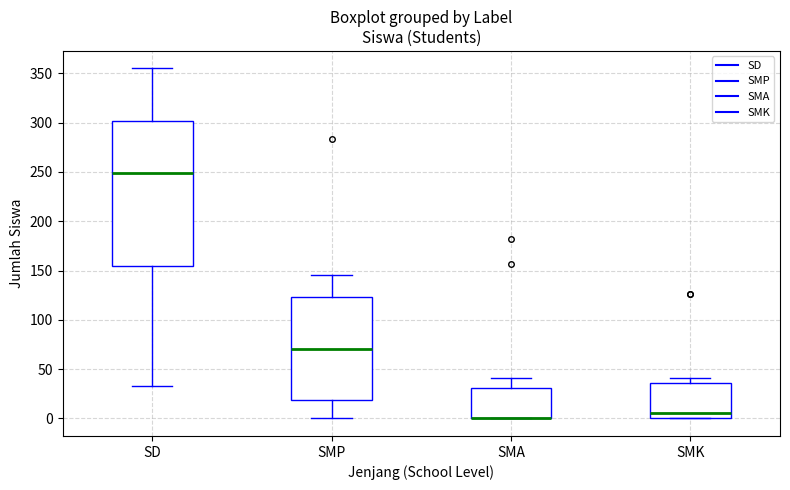

Reading left to right, transcribe this box plot: for each box, give where its median line is, the range the box spans, and where its two whiskers end, as read against the y-axis. The values are not printed on the chart, so give them approximately, as read against the axis.

SD: median 250, box 155 to 300, whiskers 35 to 355
SMP: median 70, box 20 to 125, whiskers 0 to 145
SMA: median 0 (drawn on the box's lower edge), box 0 to 30, whiskers 0 to 40
SMK: median 5, box 0 to 35, whiskers 0 to 40